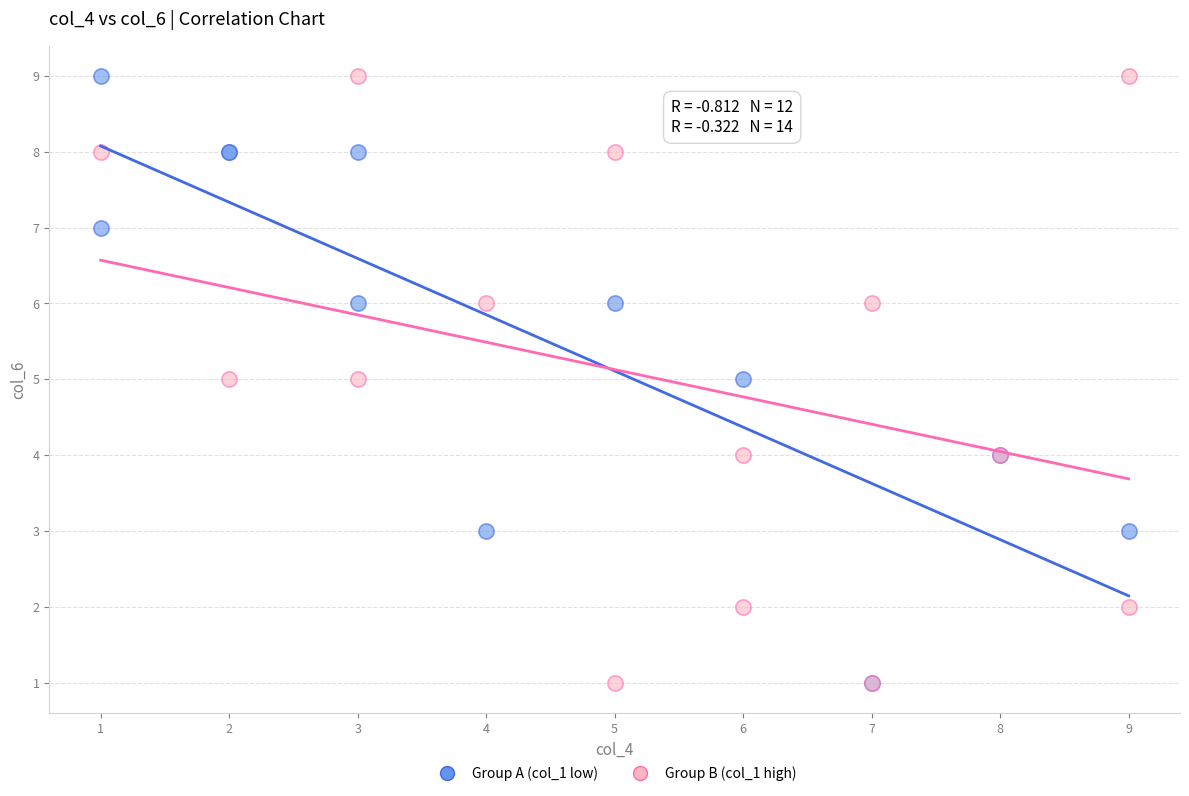

What are all the series names shown in the legend?

Group A (col_1 low), Group B (col_1 high)